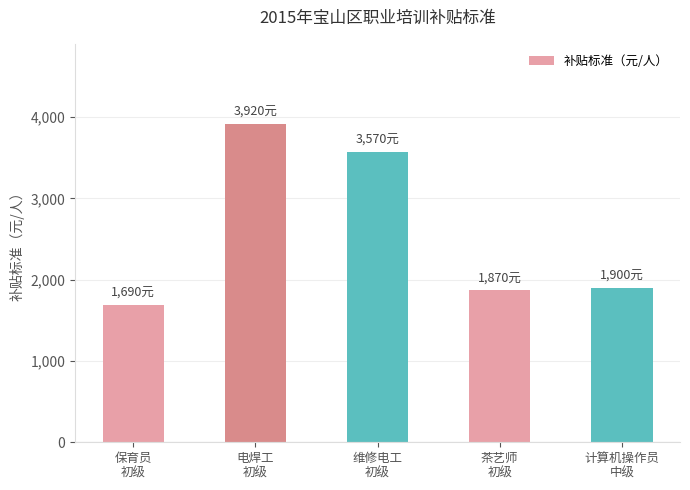

How many series are shown in this chart?

1